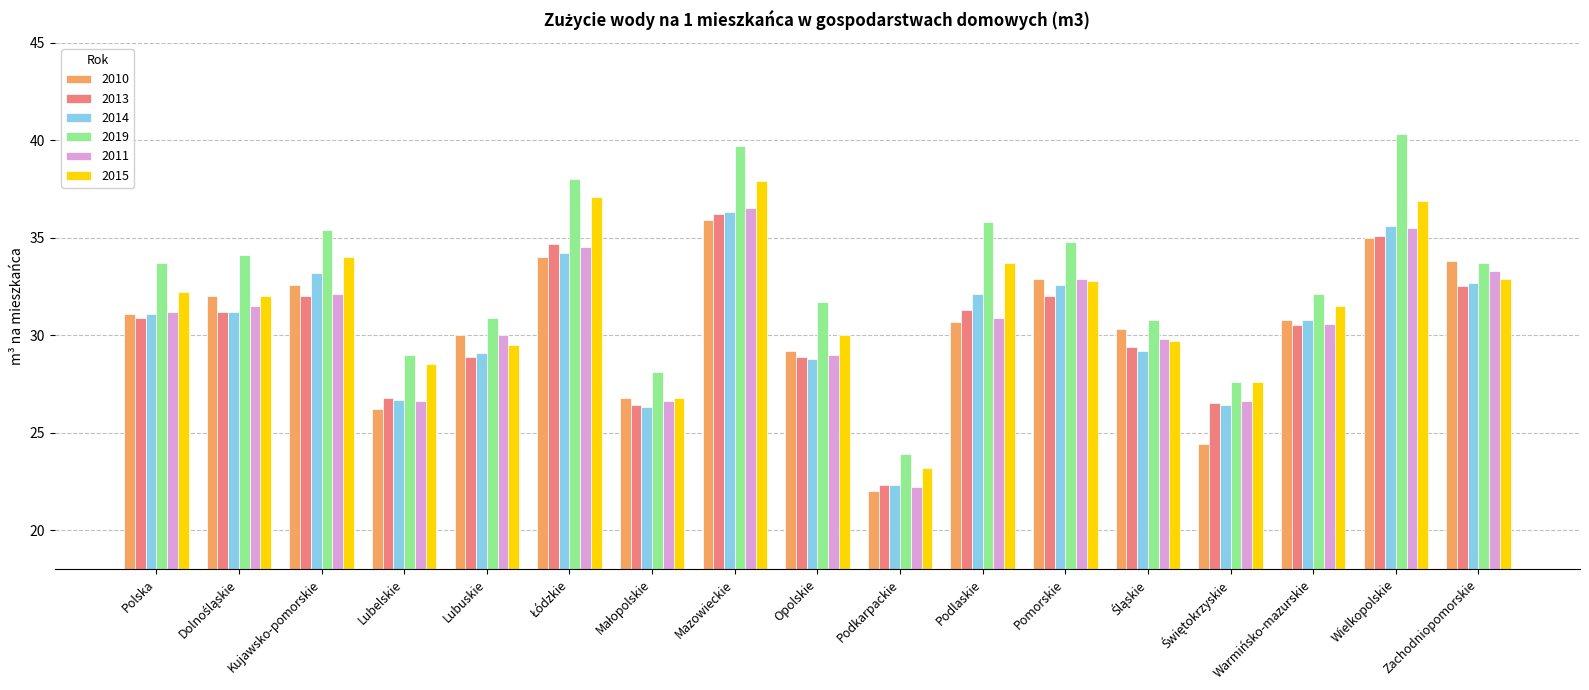

At which label does 2015 first exceed 32?

Polska